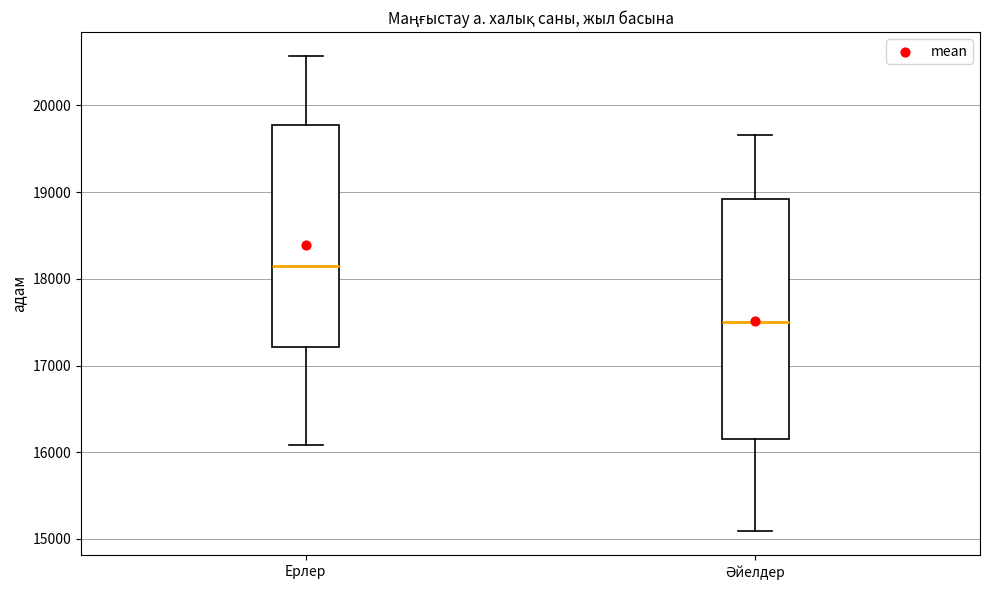

Comparing the boxes themselves (not the whiskers), which one is the tallest?

Әйелдер